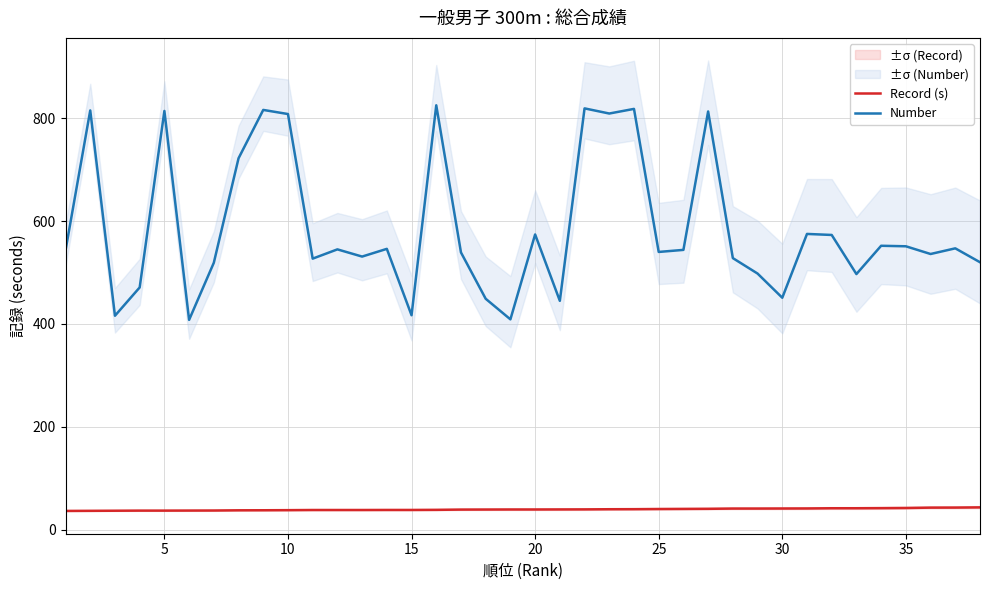

True or false: Record (s) and Number intersect in this chart.

False